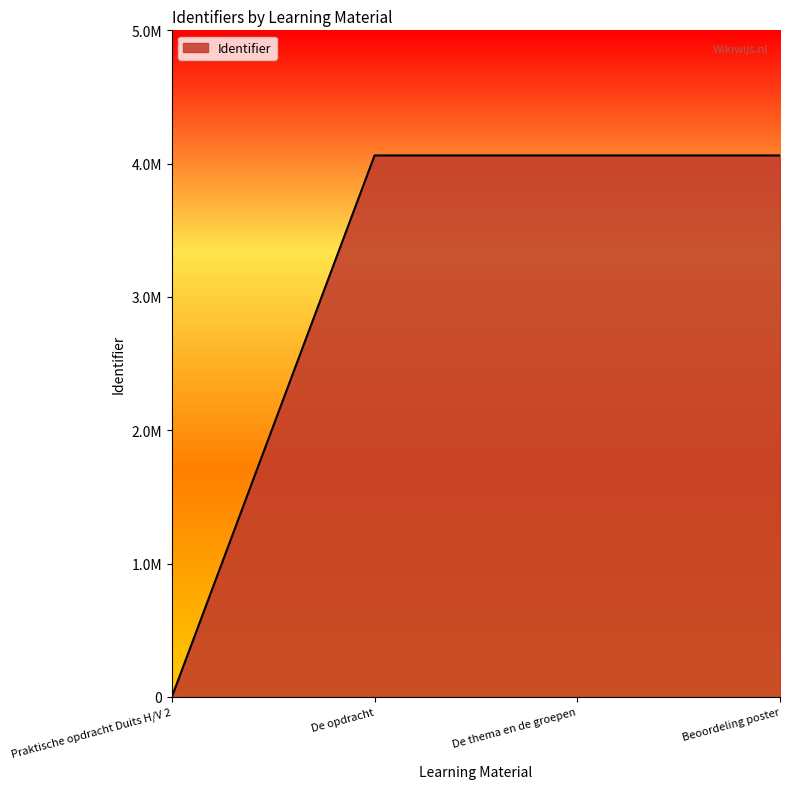

Between De thema en de groepen and Praktische opdracht Duits H/V 2, which is larger?

De thema en de groepen